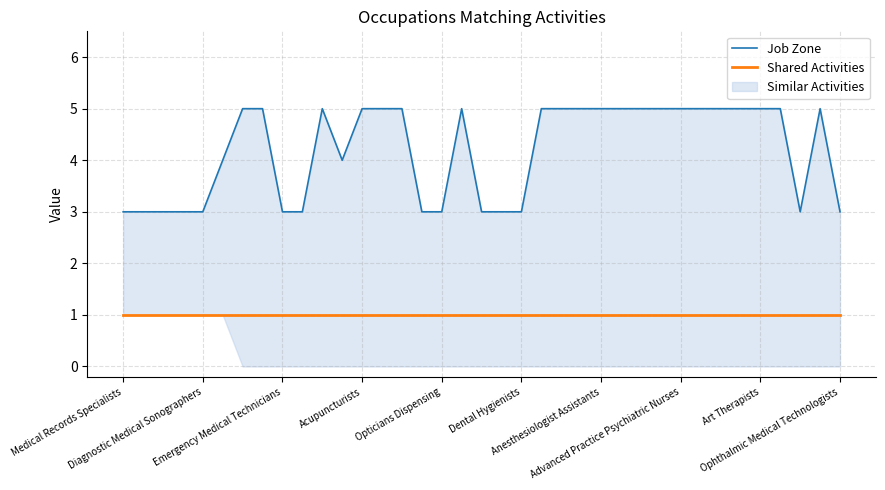

Between 24 and 33, which series saw the biggest shift?

Job Zone